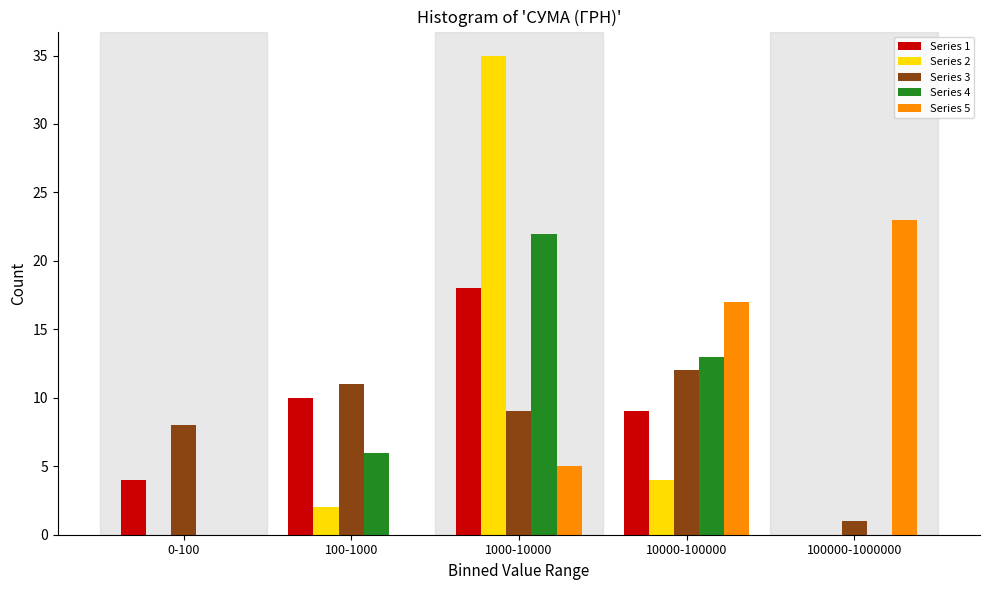

Reading left to right, what are all the values shown in this chart?

Series 1: 0-100=4	100-1000=10	1000-10000=18	10000-100000=9	100000-1000000=0
Series 2: 0-100=0	100-1000=2	1000-10000=35	10000-100000=4	100000-1000000=0
Series 3: 0-100=8	100-1000=11	1000-10000=9	10000-100000=12	100000-1000000=1
Series 4: 0-100=0	100-1000=6	1000-10000=22	10000-100000=13	100000-1000000=0
Series 5: 0-100=0	100-1000=0	1000-10000=5	10000-100000=17	100000-1000000=23